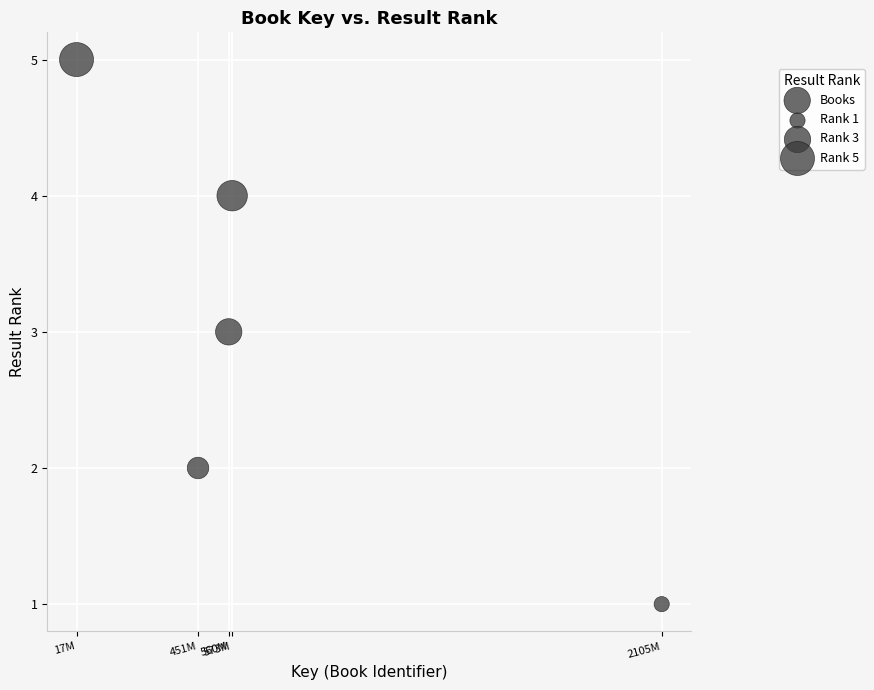

What is the average Y value?

3